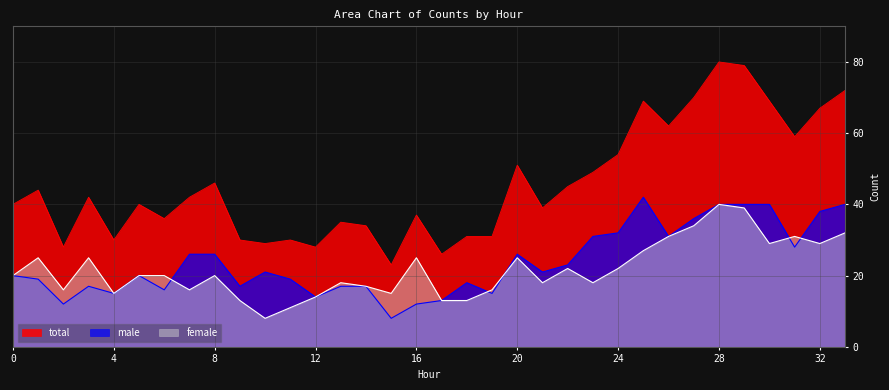

At how many categories does at least one series exceed 39?

19